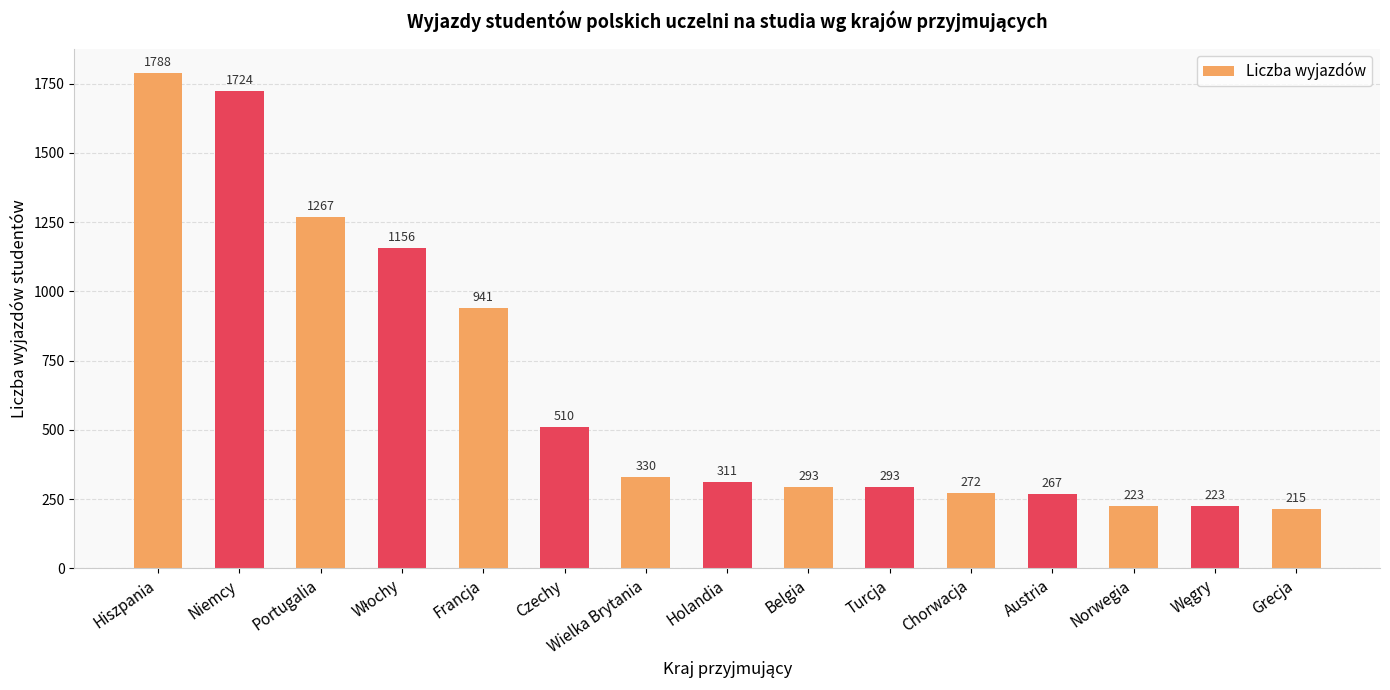

What is the sum of the values at Hiszpania and Chorwacja?

2060